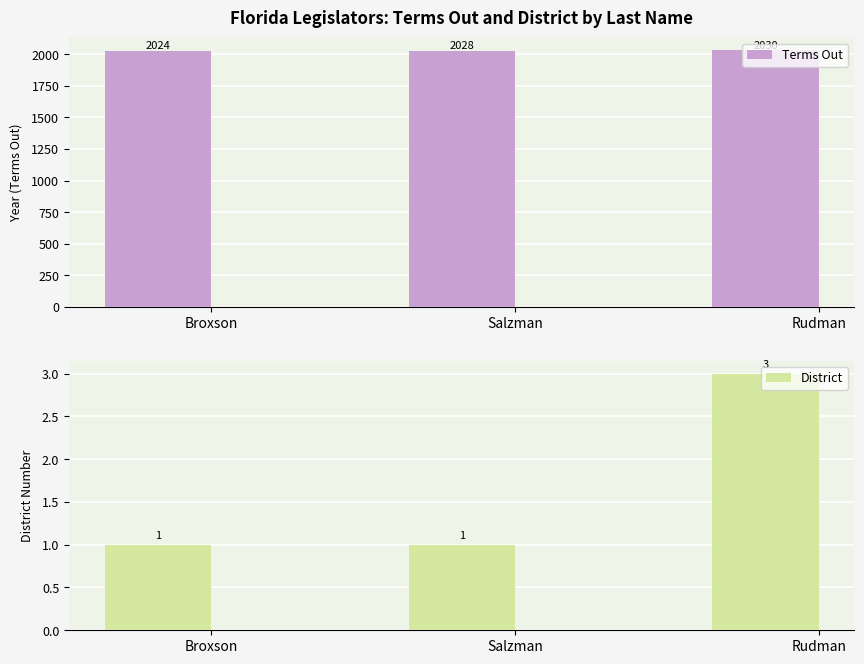

What position from the right is Rudman?

1